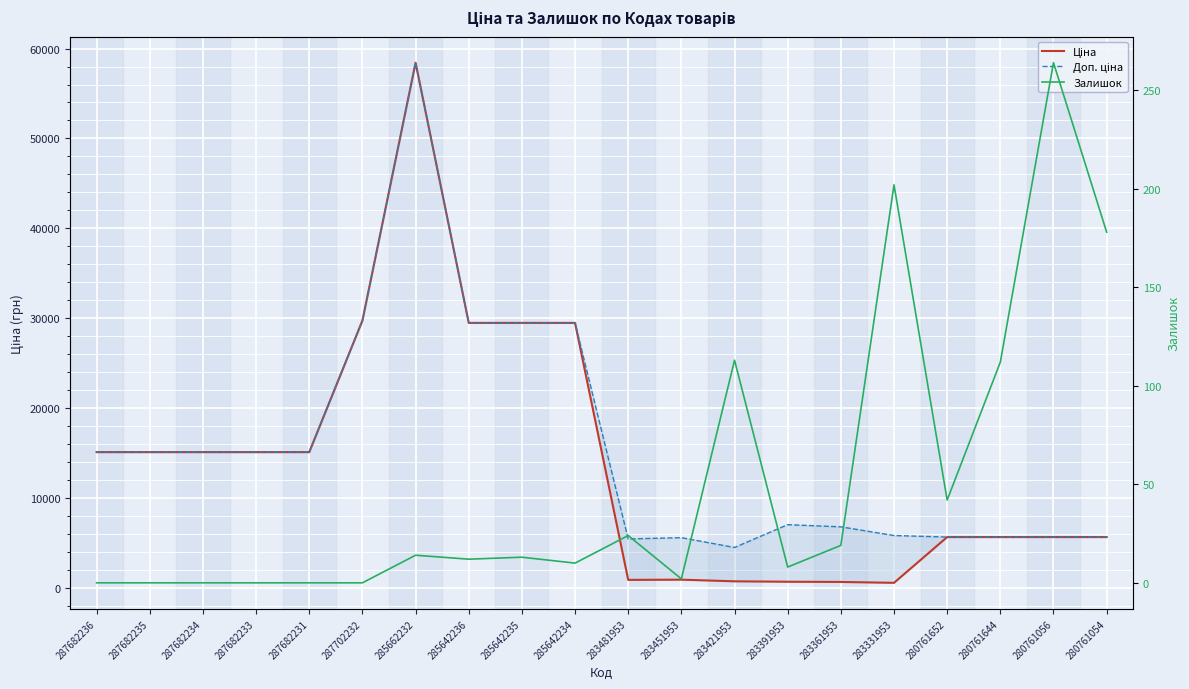

What value does the Ціна series have at 285642234?

29491.5